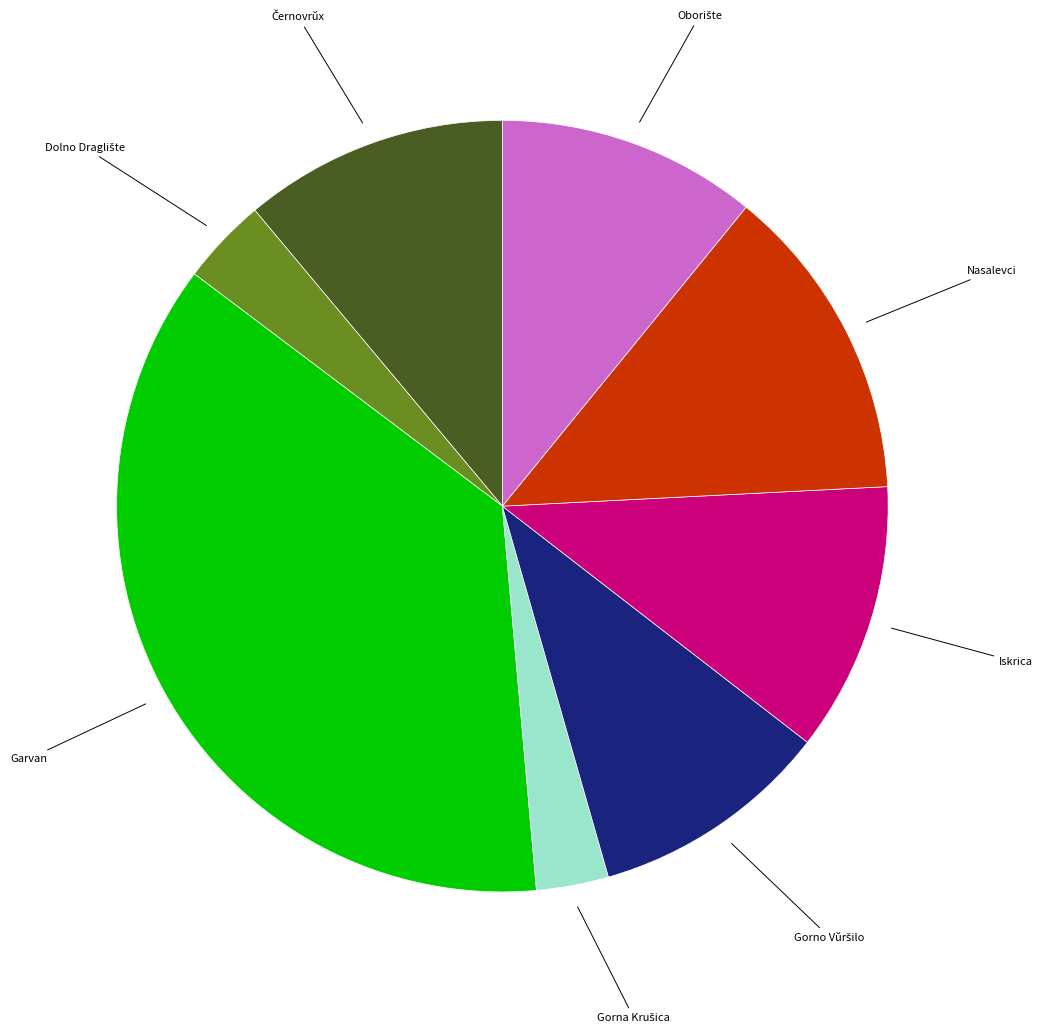

Does any single category account for the majority?

No